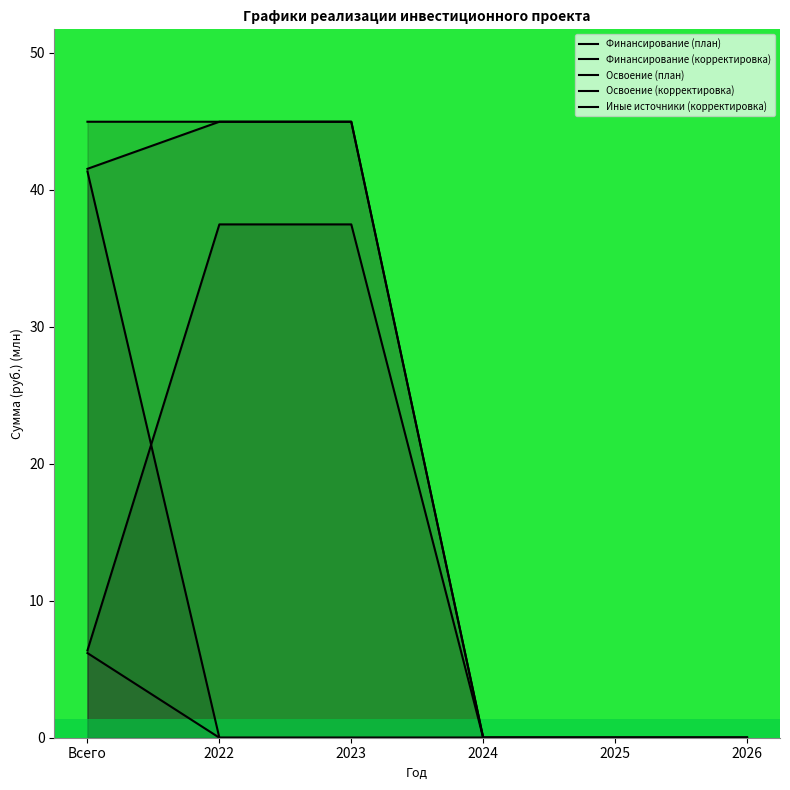

What is the highest value of the Иные источники (корректировка) series?

45.0